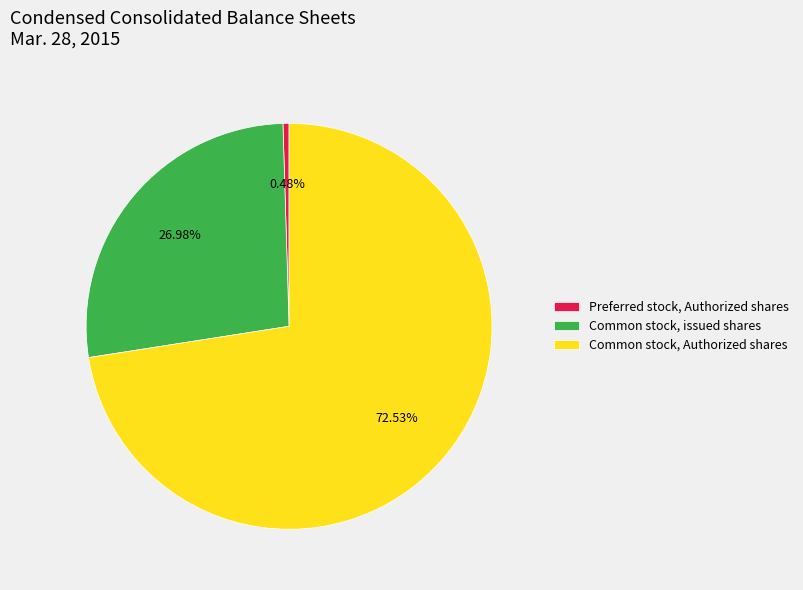

Which slice is the largest?

Common stock, Authorized shares